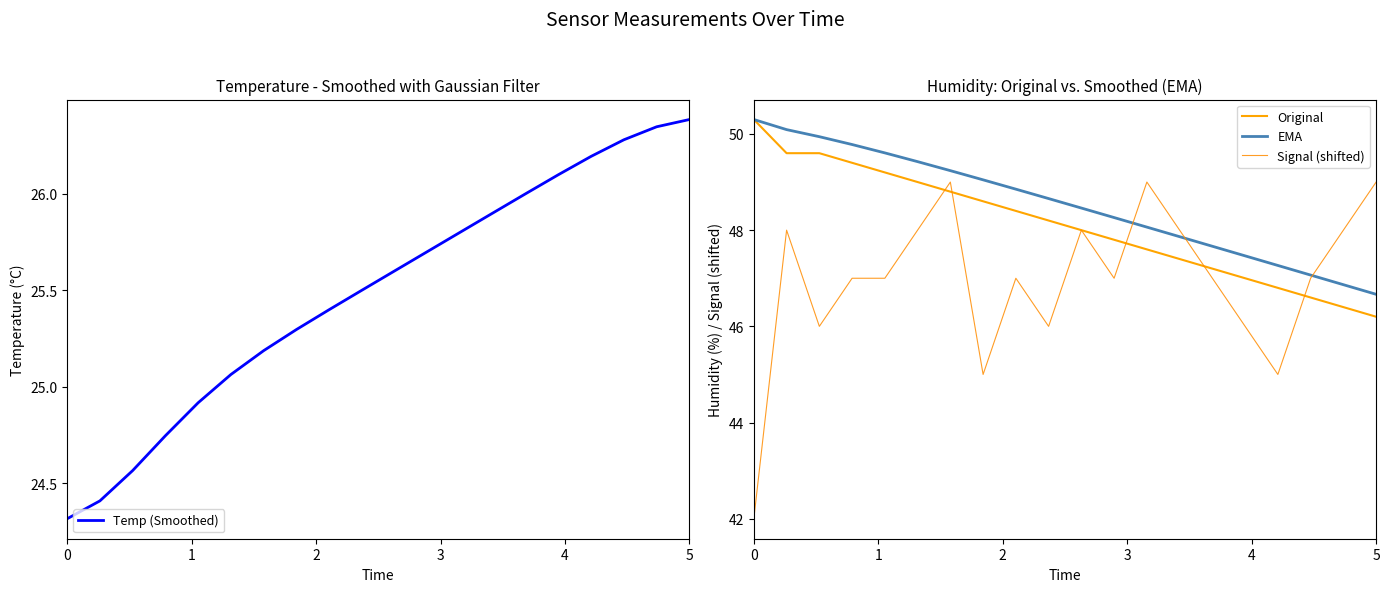

True or false: Original and EMA cross at least once.

False